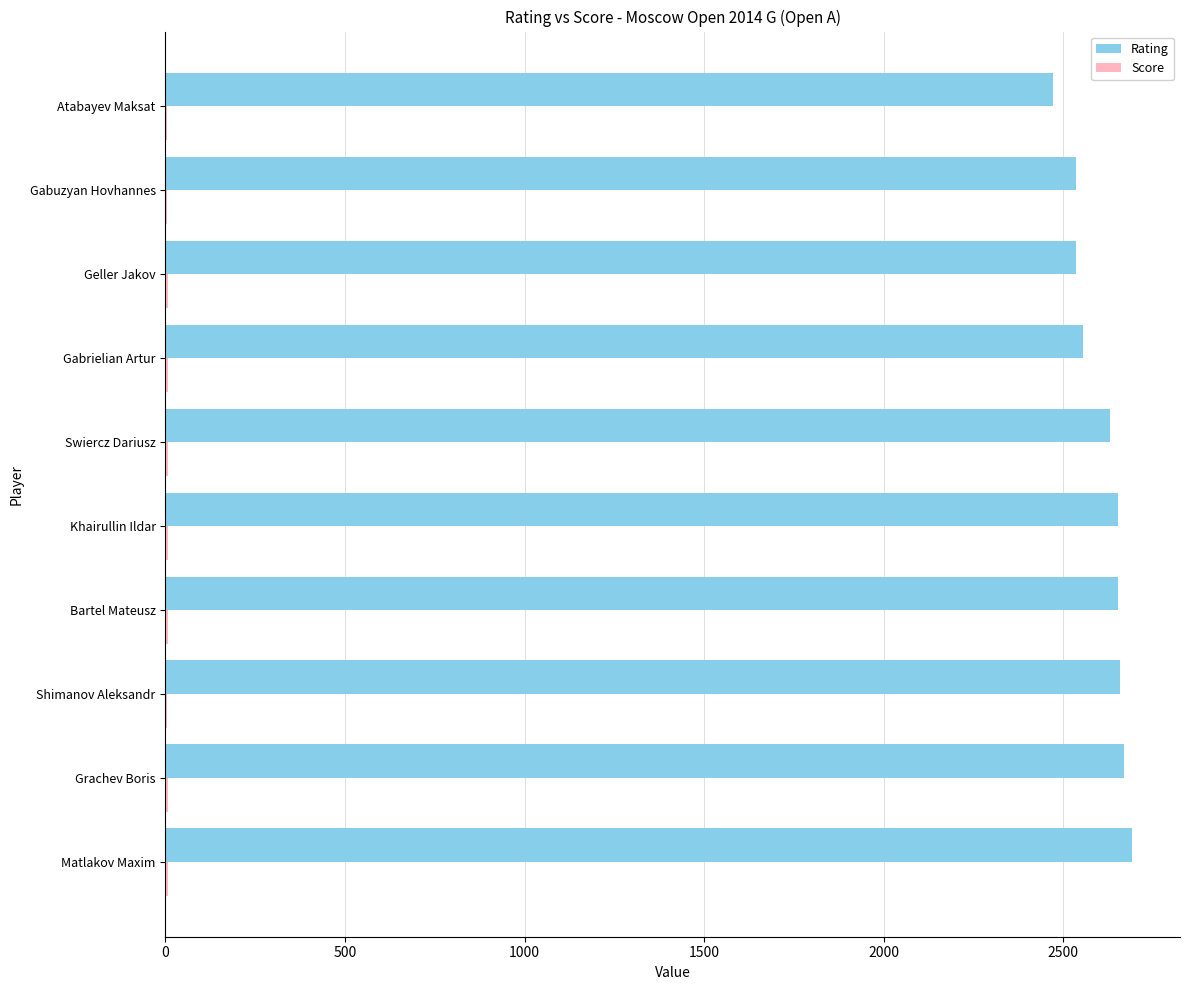

What is the average value of the Rating series?

2604.5